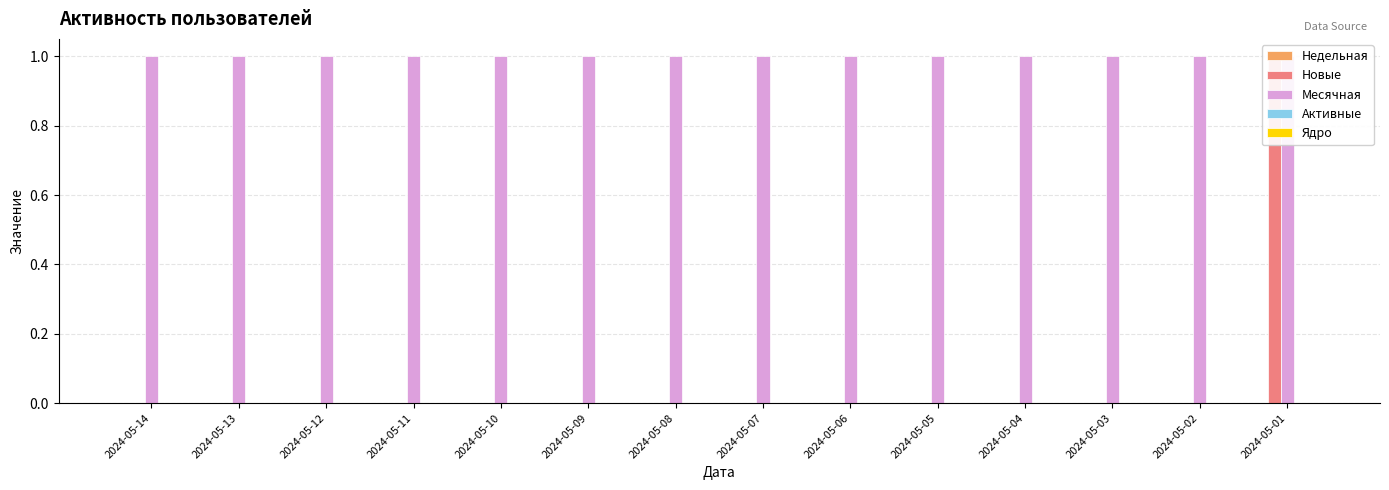

At which label is Новые closest to 0?

2024-05-14